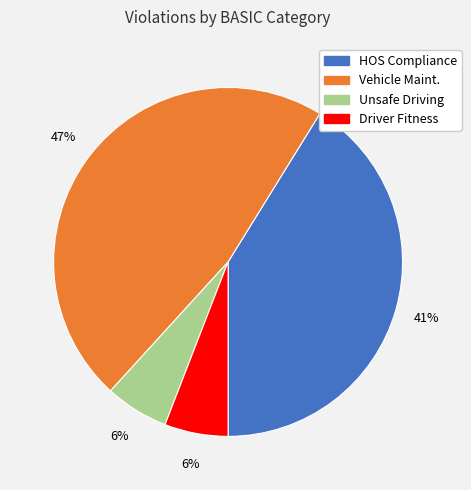

Between HOS Compliance and Unsafe Driving, which is larger?

HOS Compliance